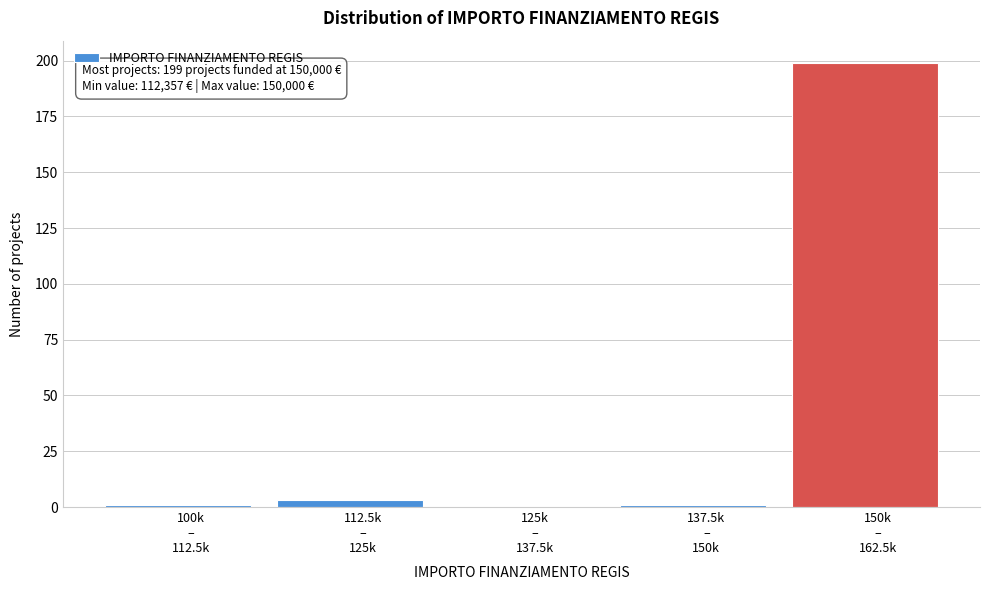

What is the sum of all values?

204